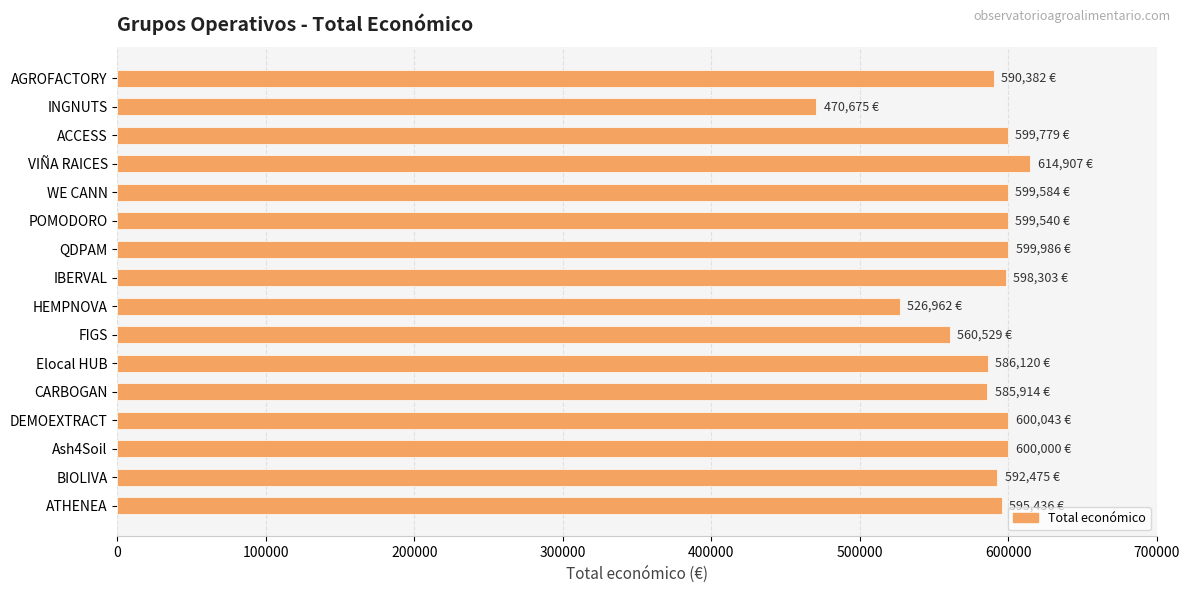

Which category has the highest value across all series?

VIÑA RAICES